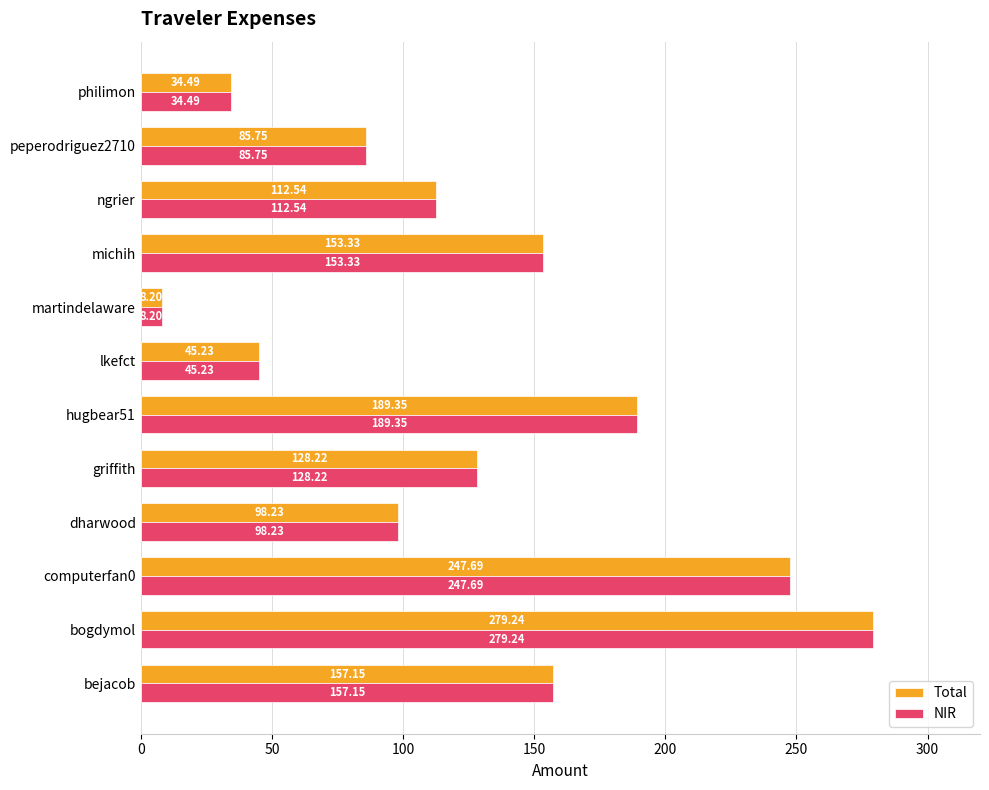

At which category does the chart reach its minimum across all series?

martindelaware